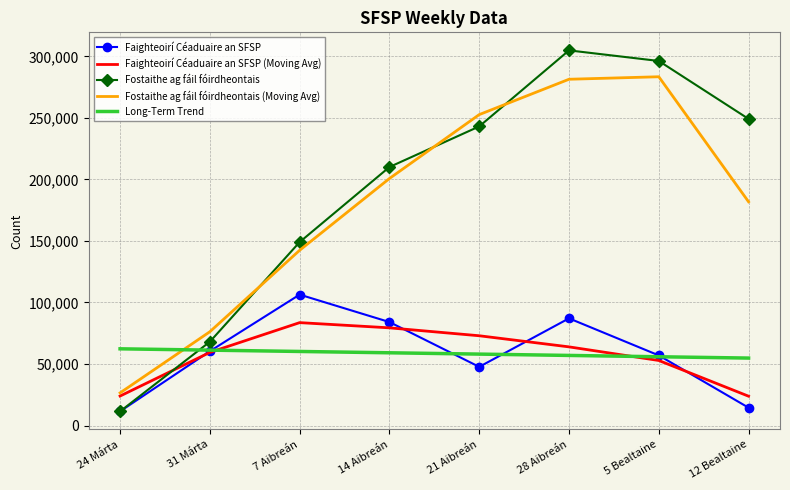

What position from the right is 14 Aibreán?

5